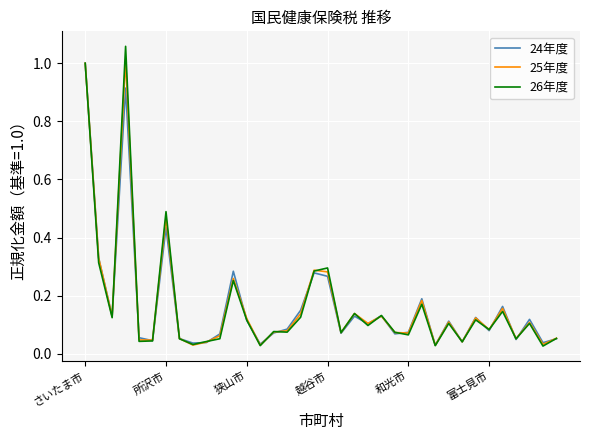

Which series has the widest spread of values?

26年度